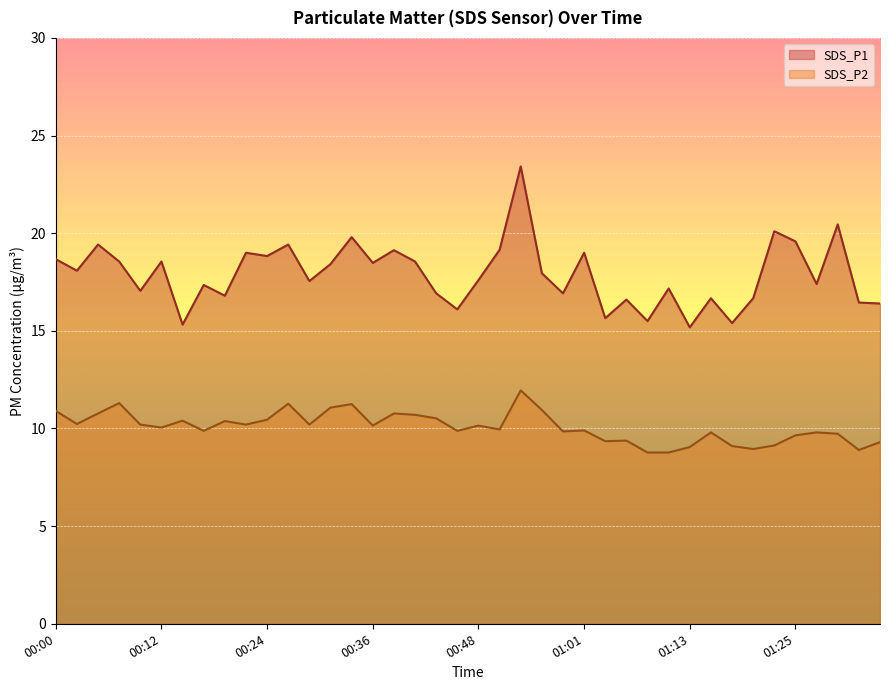

True or false: SDS_P2 and SDS_P1 cross at least once.

False